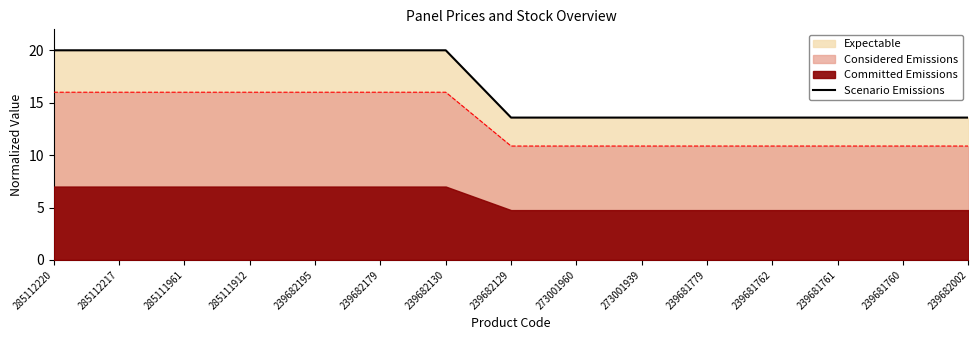

The value at 239681779 is 3.6. True or false?

False